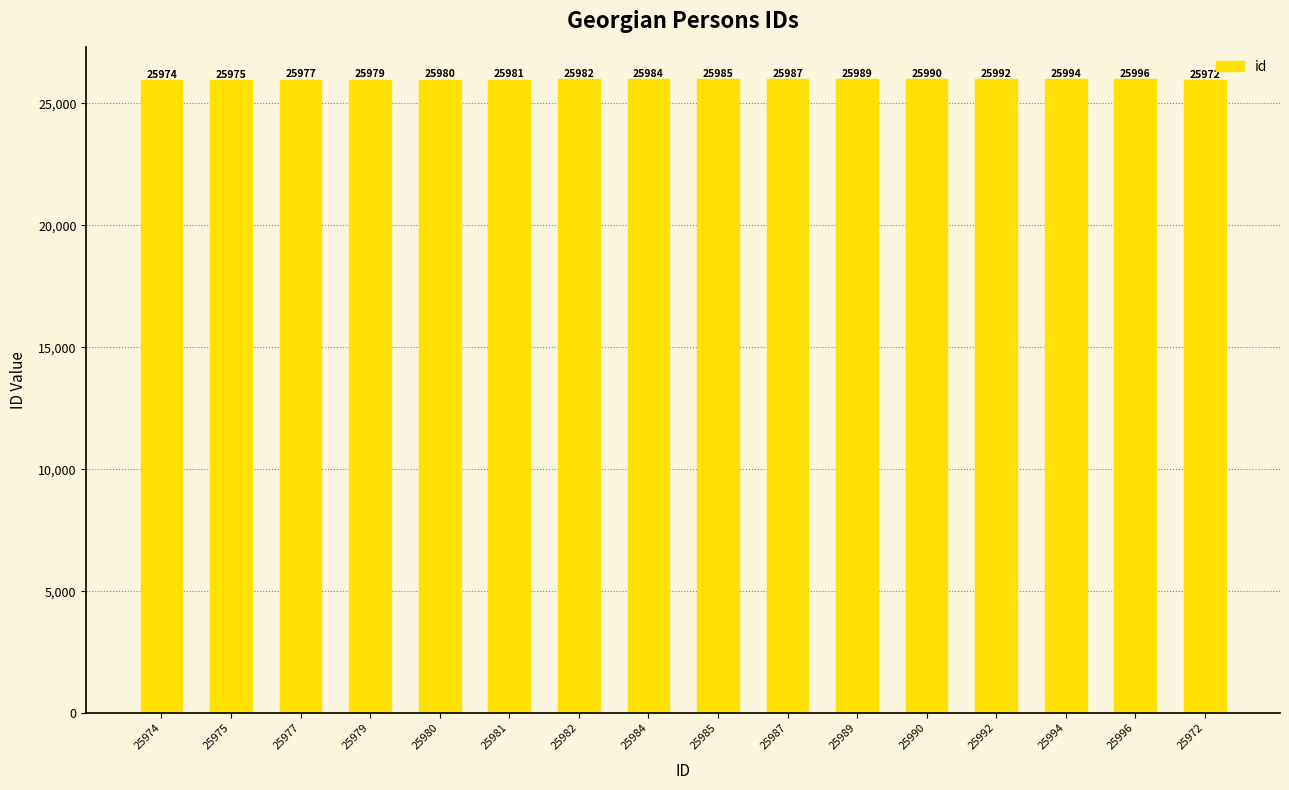

At which label is the value closest to 25984?

25984